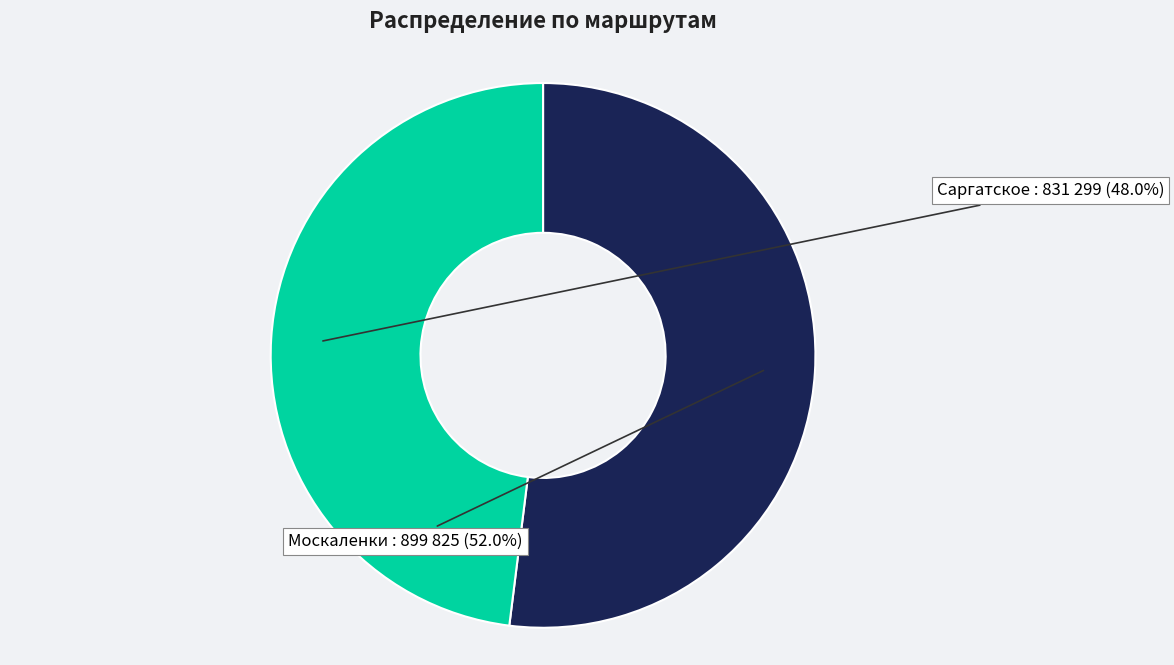

Does Москаленки account for over 50% of the chart?

Yes